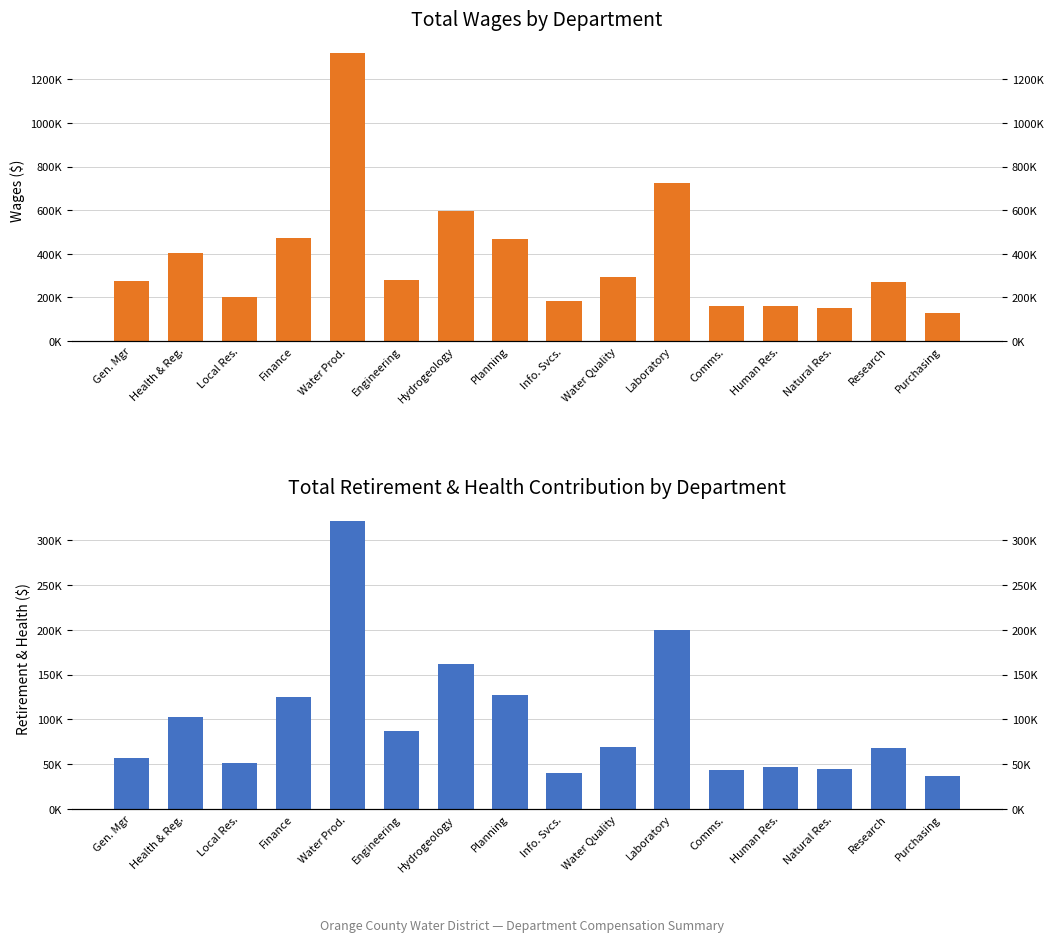

At how many categories does at least one series exceed 370472?

6